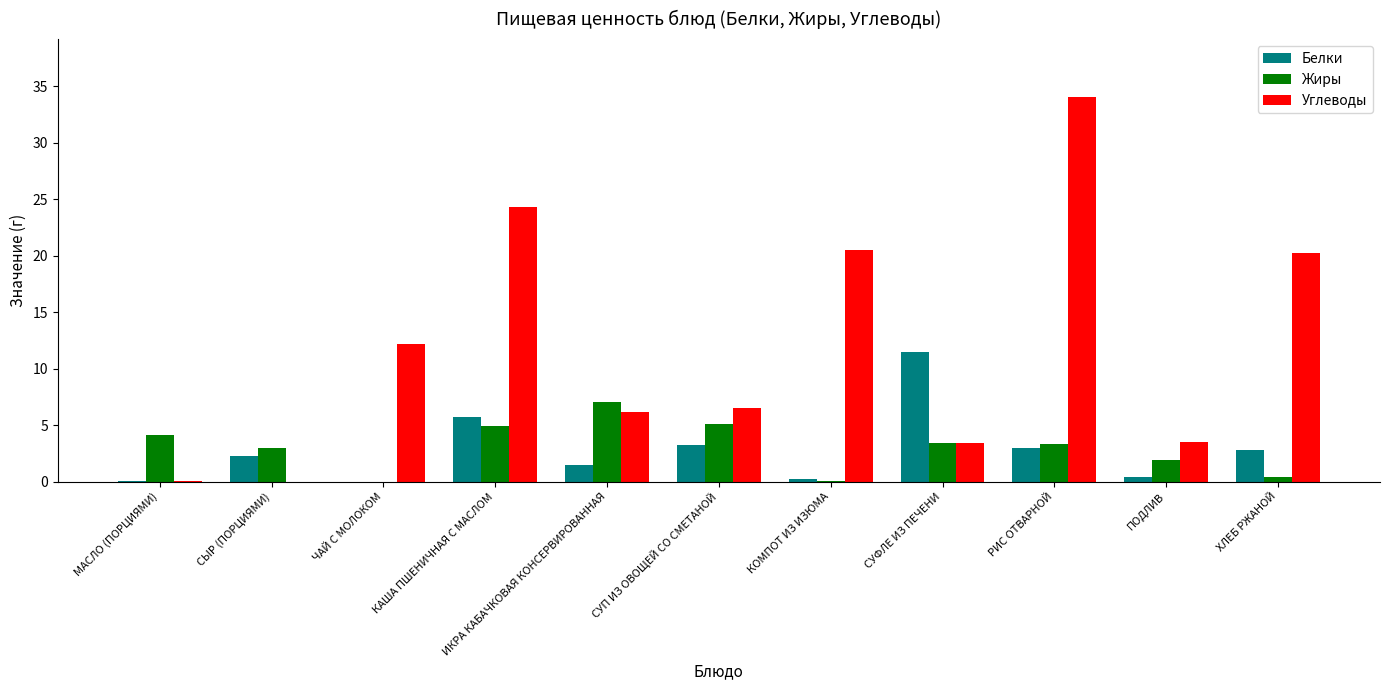

How many groups of bars are there?

11